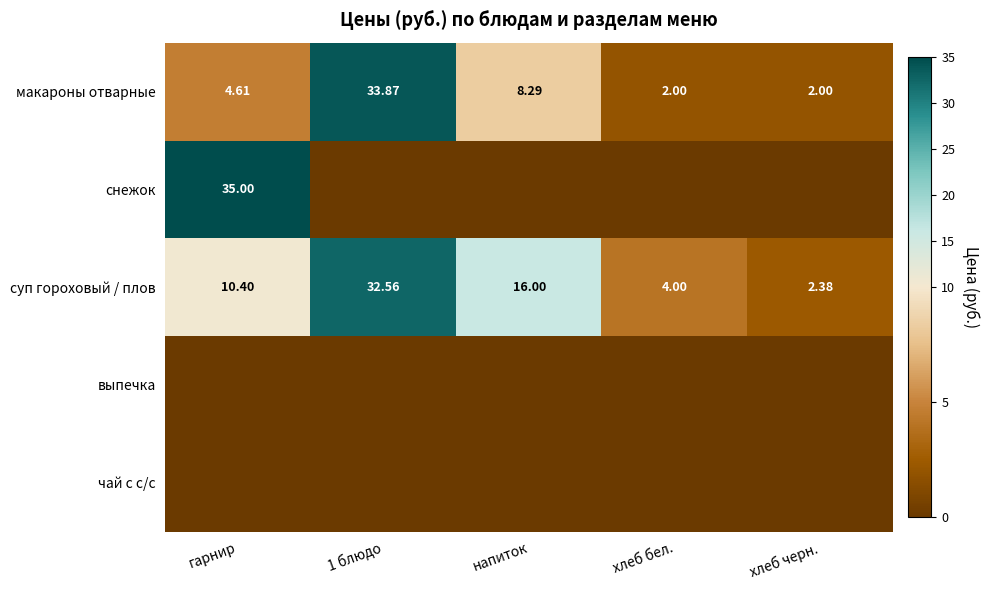

Is it true that суп гороховый / плов equals 16.0 at напиток?

True